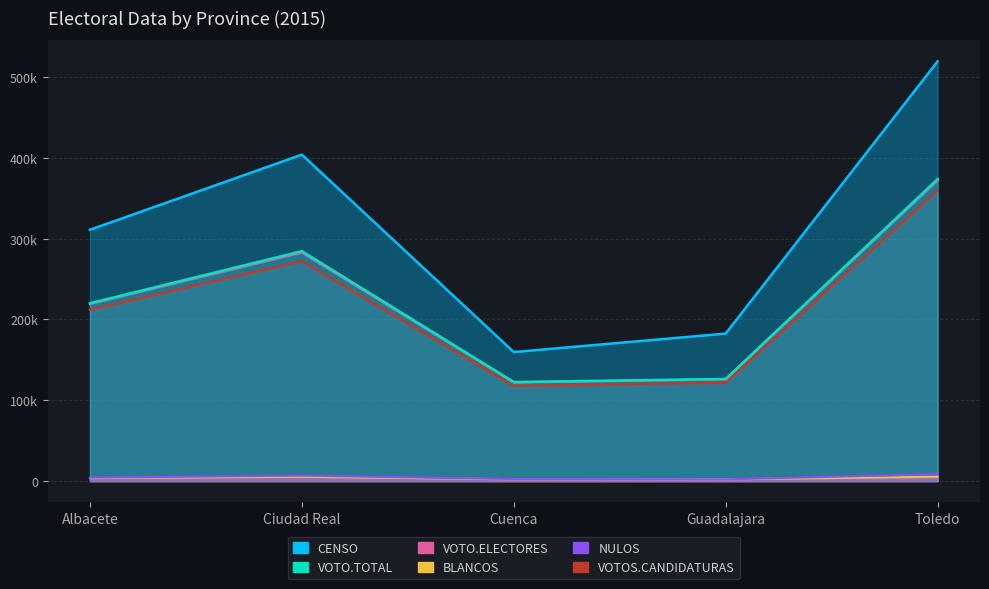

True or false: VOTOS.CANDIDATURAS and CENSO intersect in this chart.

False